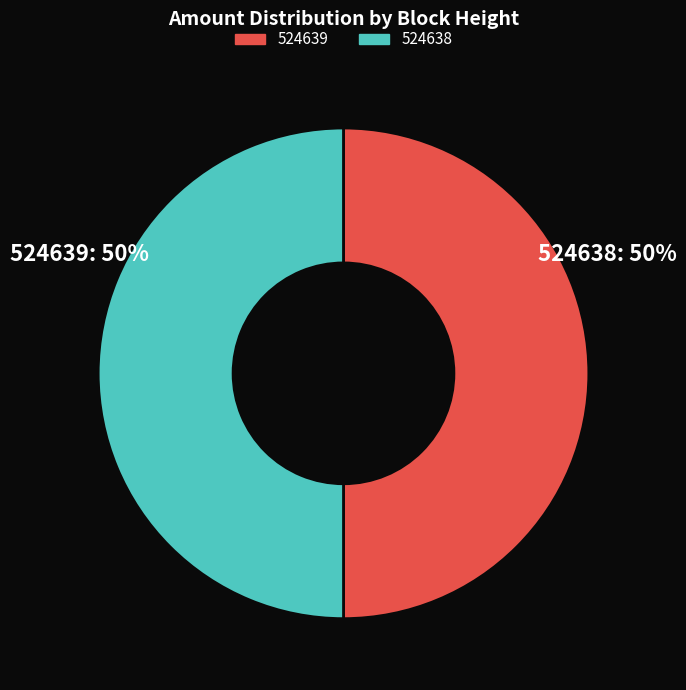

Is the sum of 524638 and 524639 greater than half?

Yes